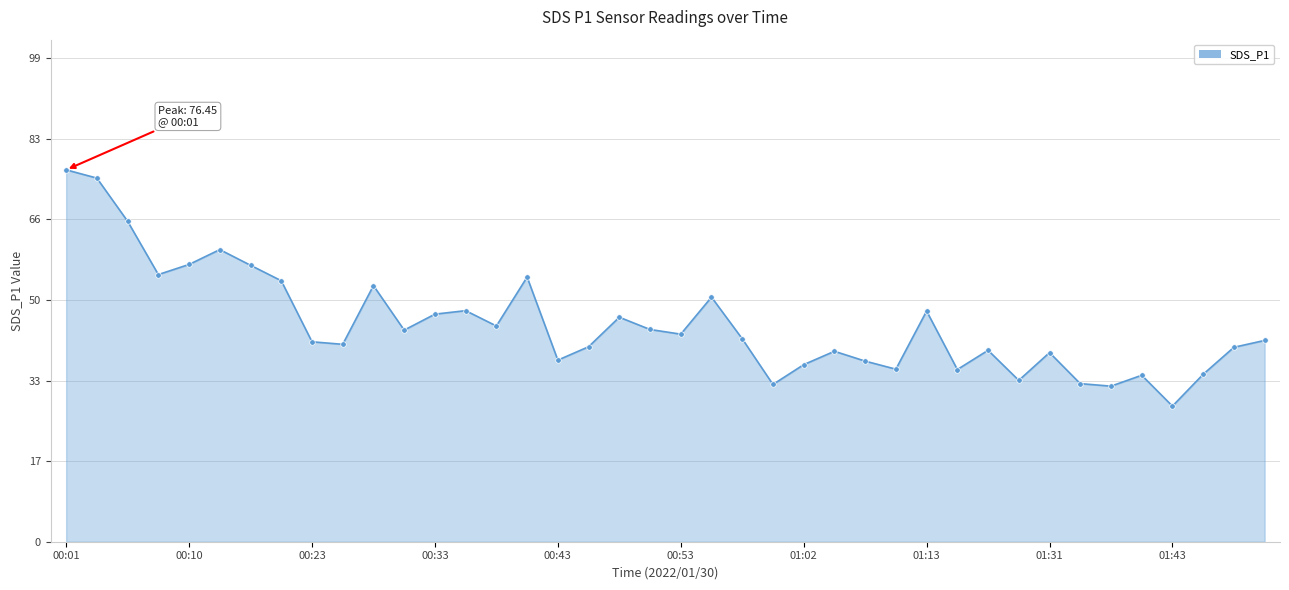

How many categories are shown in the chart?

40